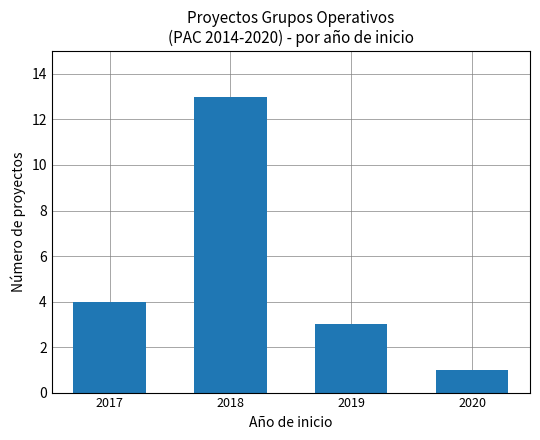

What is the change in value from 2019 to 2020?

-2